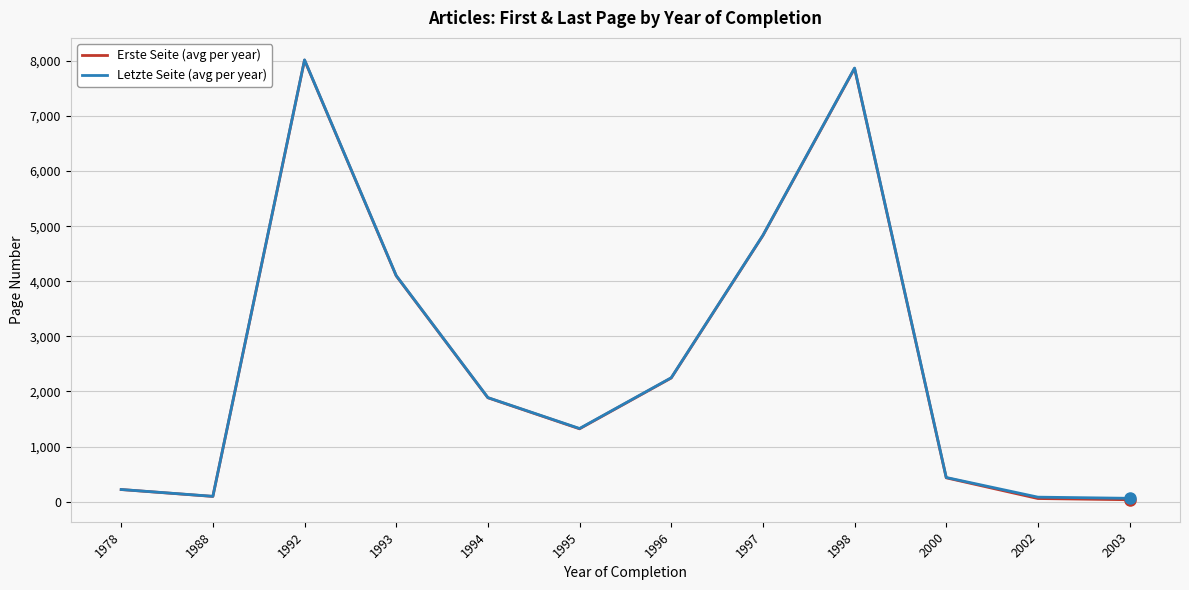

What is the total value across all series at 1998?

15735.0